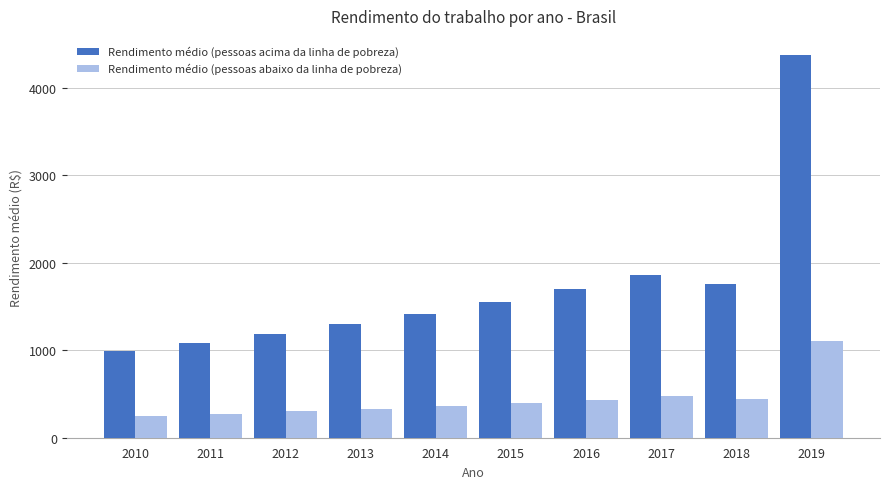

What is the approximate value of Rendimento médio (pessoas acima da linha de pobreza) at 2016?

1698.5